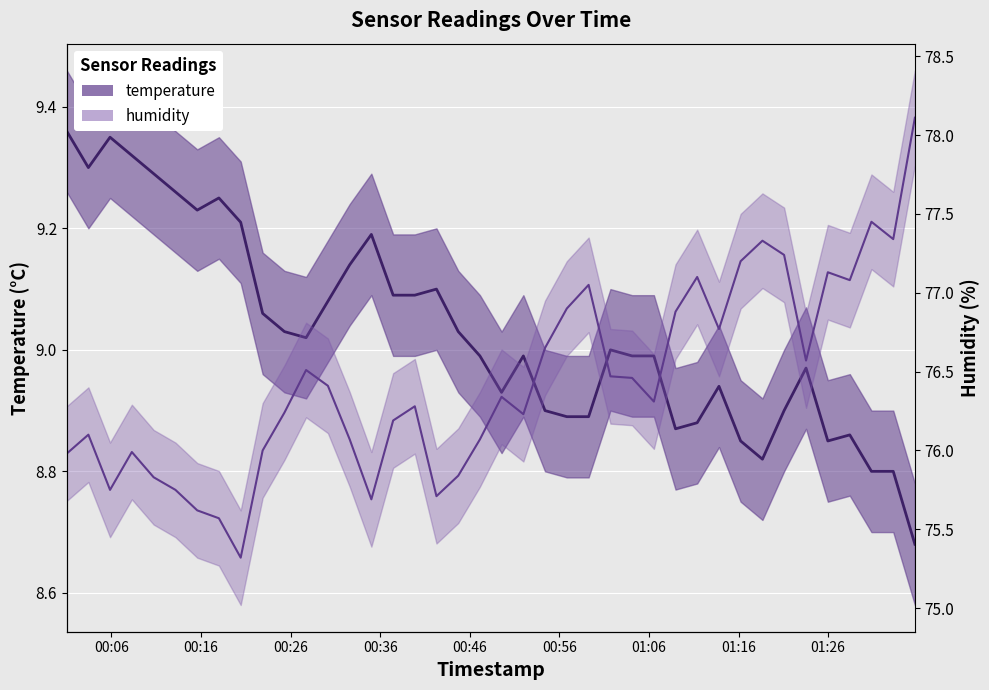

In temperature, how many points are higher than both neighbors (excluding endpoints)?

9